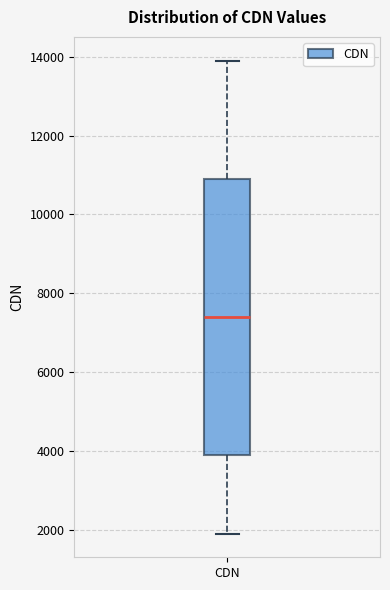

Read this box plot against the y-axis: the position of the median line, the range covered by the box, and the ends of both whiskers. The values are not printed on the chart, so give them approximately, as read against the axis.

median 7400, box 4000 to 11000, whiskers 2000 to 14000